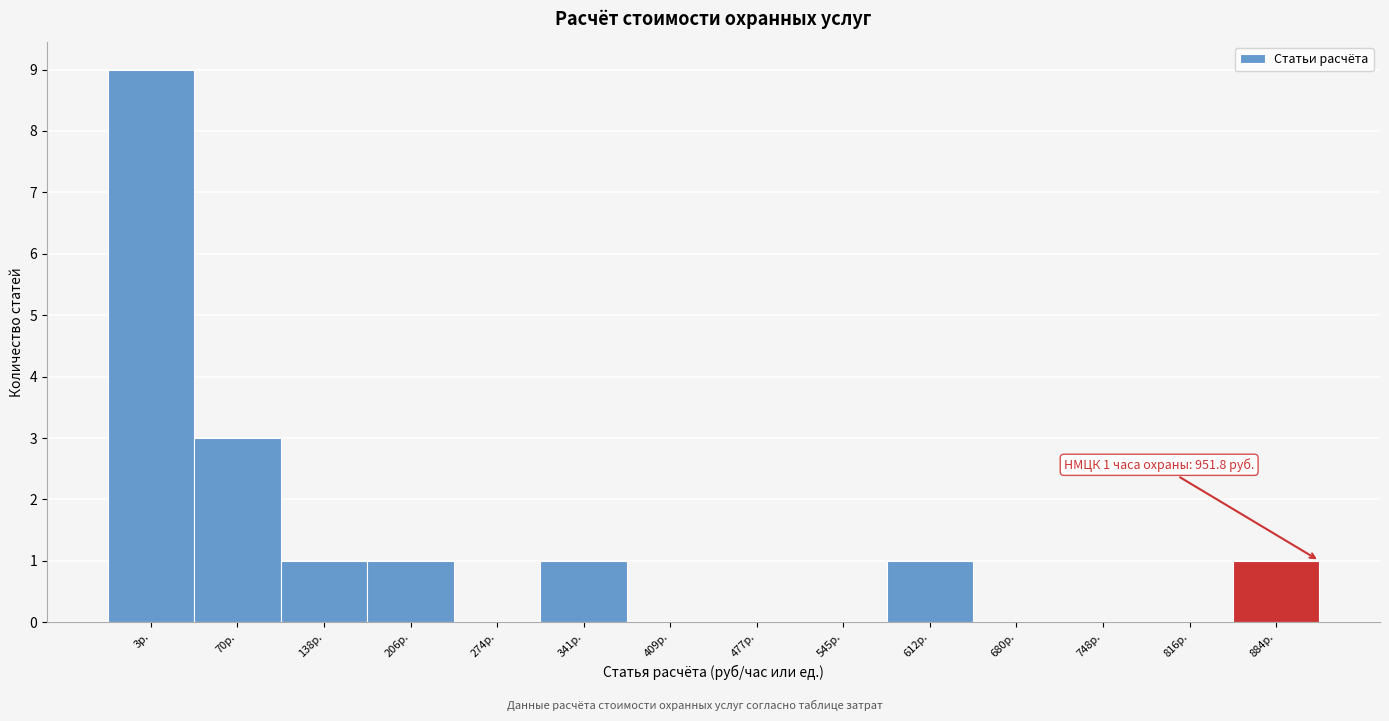

Reading left to right, list all the values displayed in this chart.

3р.=9	70р.=3	138р.=1	206р.=1	274р.=0	341р.=1	409р.=0	477р.=0	545р.=0	612р.=1	680р.=0	748р.=0	816р.=0	884р.=1